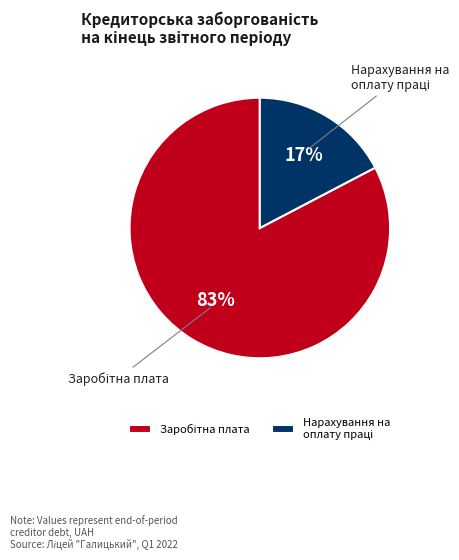

Is there a majority slice in this chart?

Yes